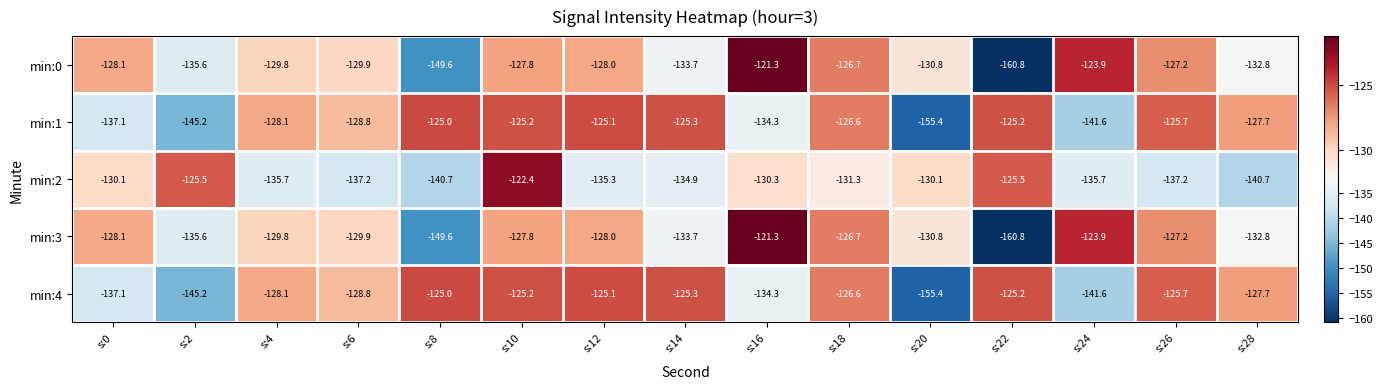

Is it true that min:1 equals -125.0 at s:8?

True